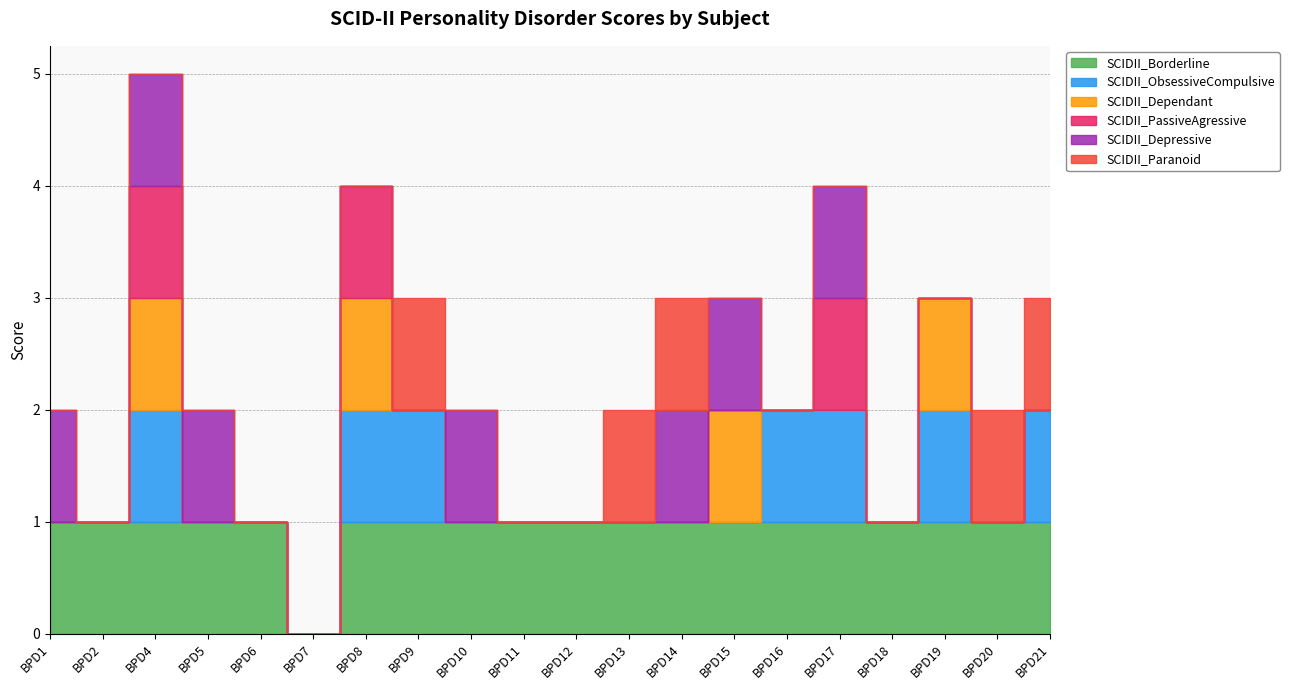

True or false: SCIDII_PassiveAgressive and SCIDII_Dependant intersect in this chart.

False